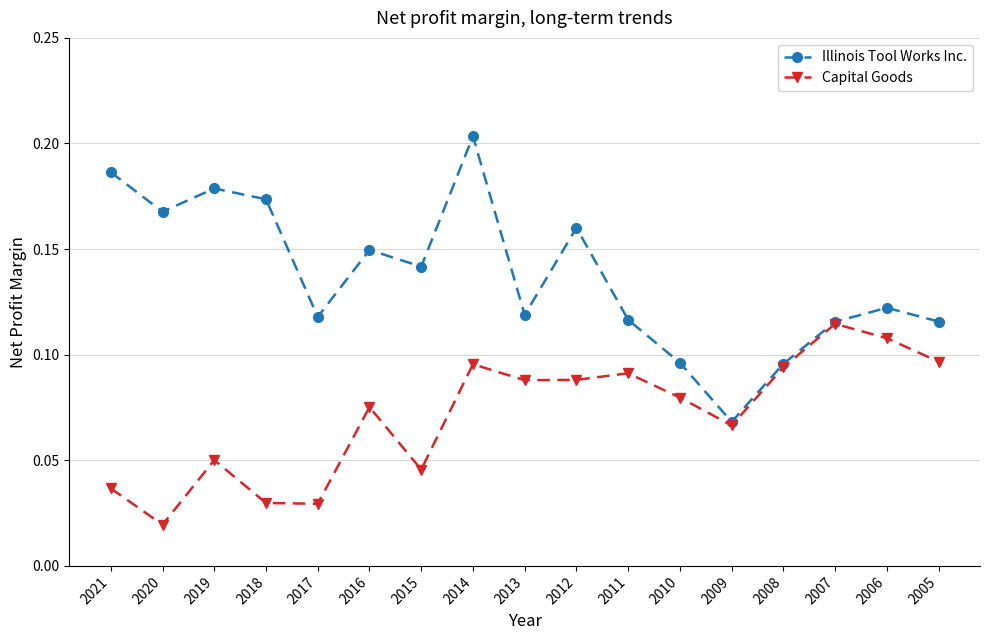

Rank the series by their average value, from lowest to highest.

Capital Goods, Illinois Tool Works Inc.